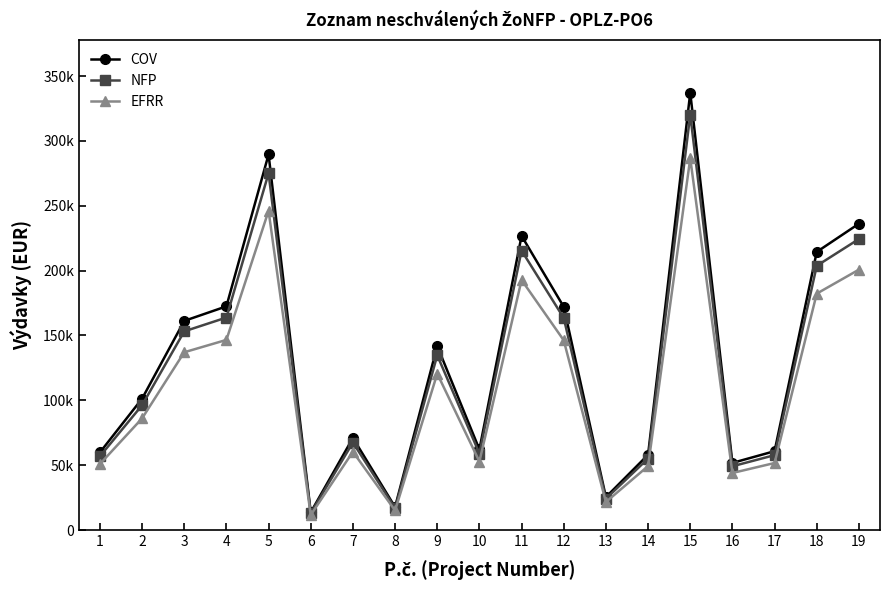

Is the value of COV at 3 greater than the value of EFRR at 13?

Yes